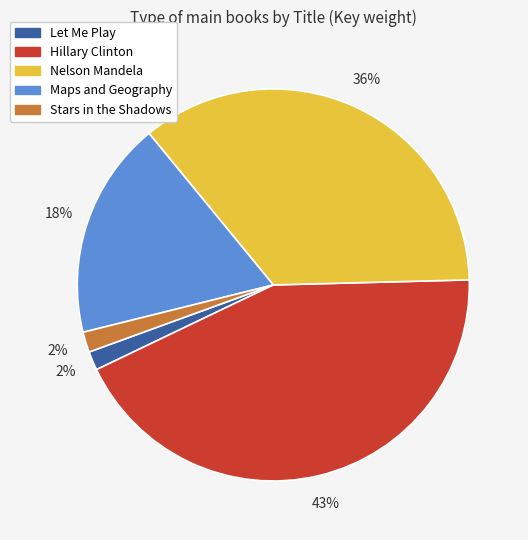

Is the sum of Let Me Play and Hillary Clinton greater than half?

No